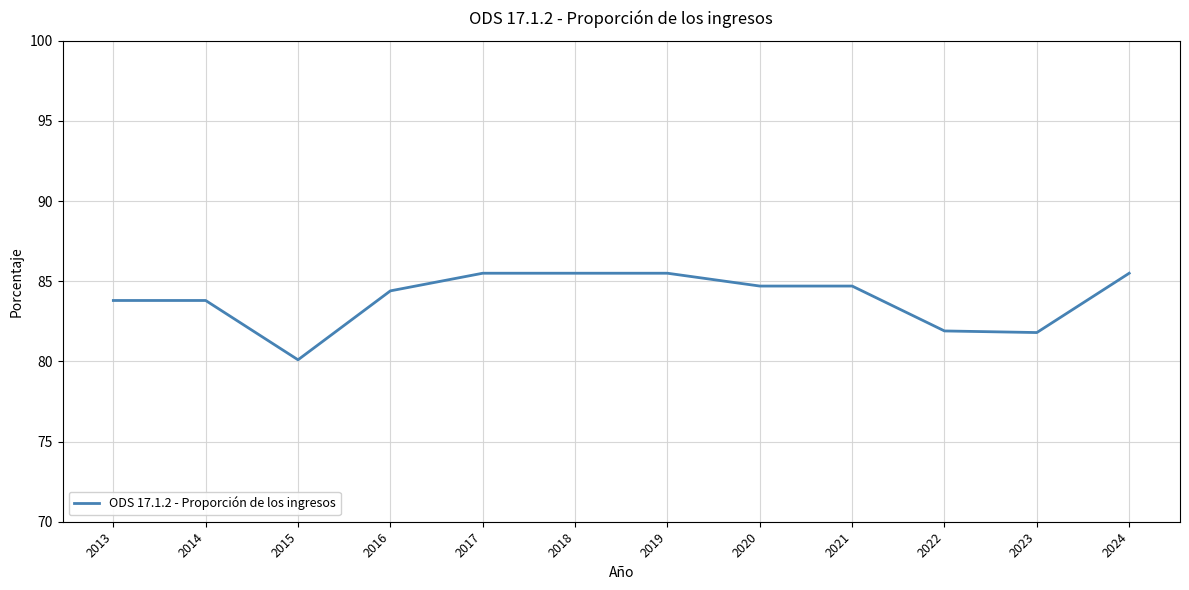

What is the difference between the maximum and minimum values?

5.4